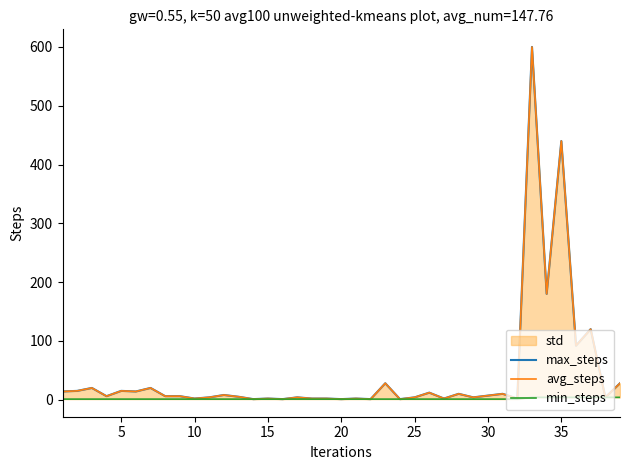

True or false: avg_steps has a value of 180 at 35.

False